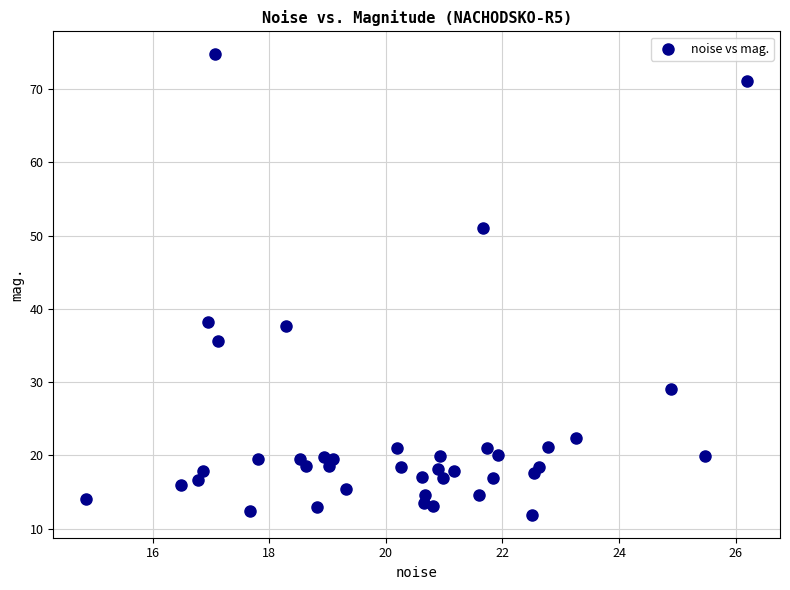

What is the range of Y values (max minus min)?

62.9